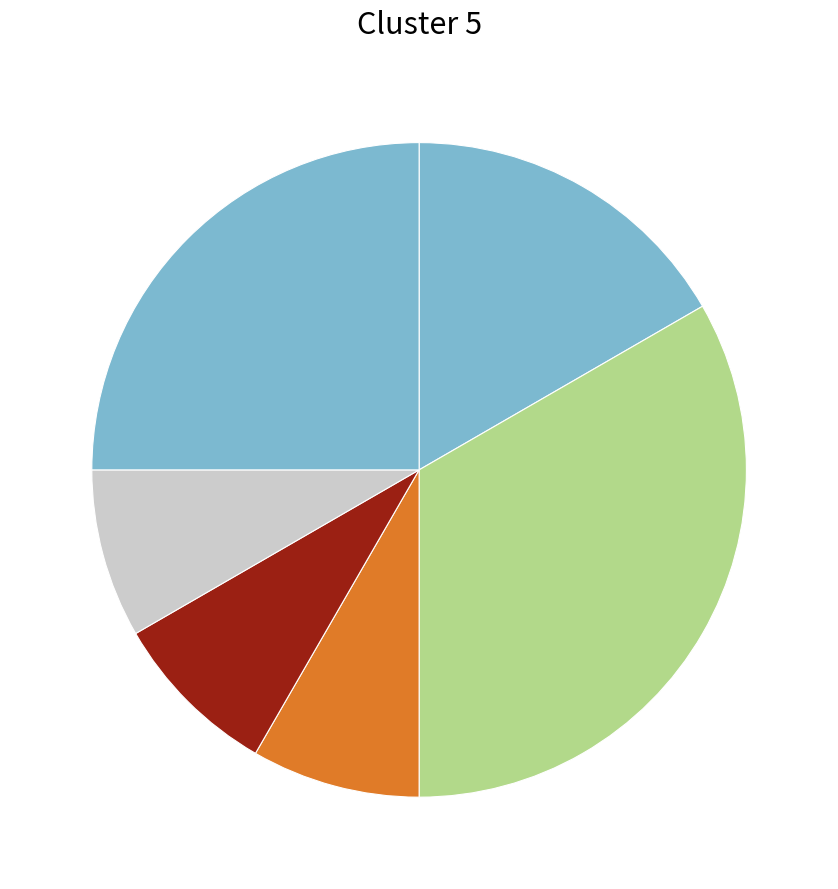

How many segments does this pie chart have?

6